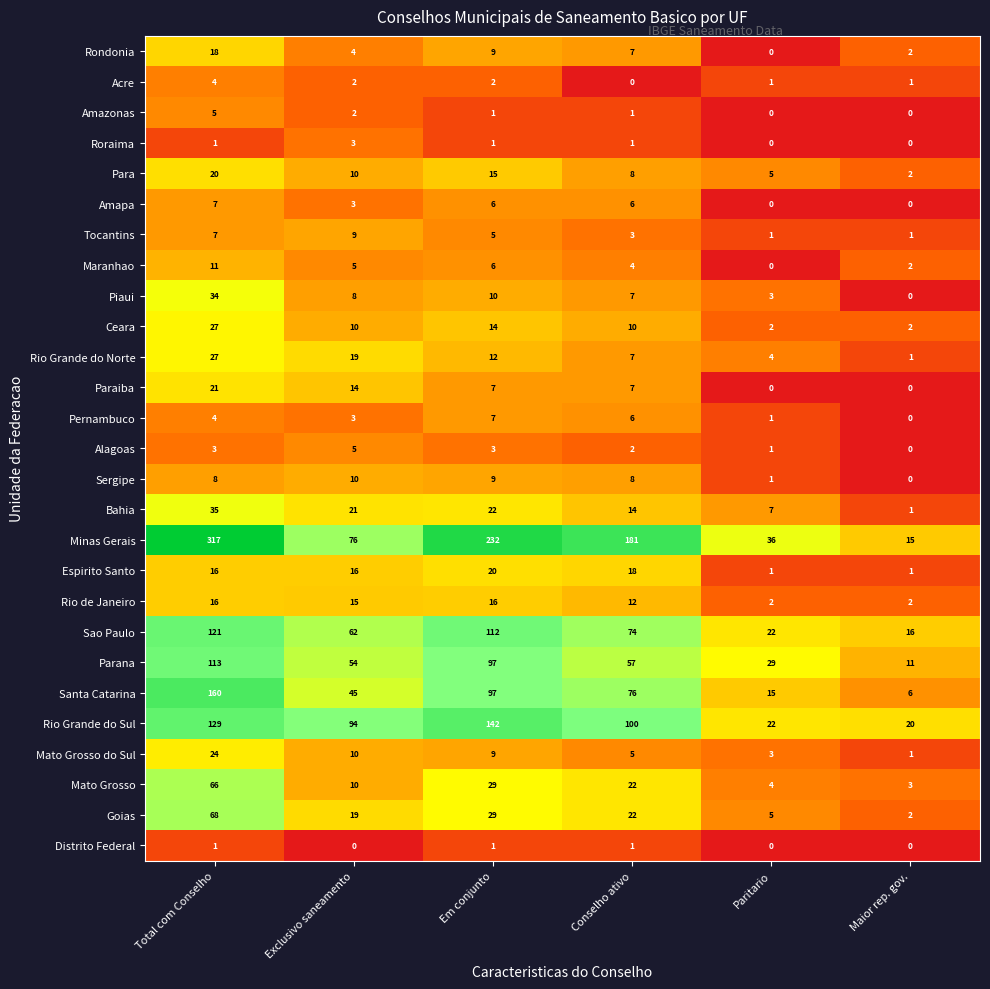

How many Parana values are between 29 and 97?

4